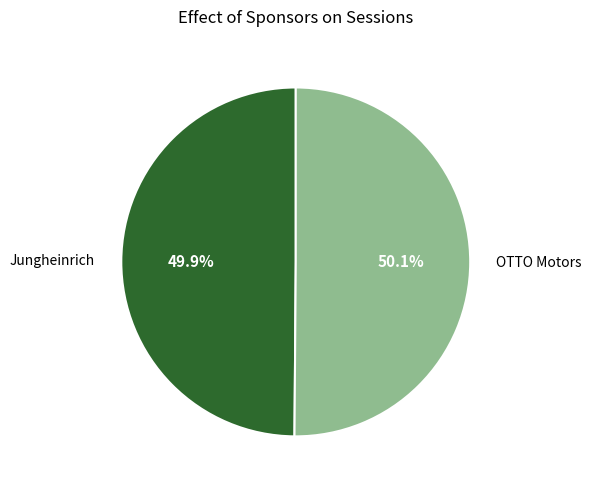

Does any single category account for the majority?

Yes